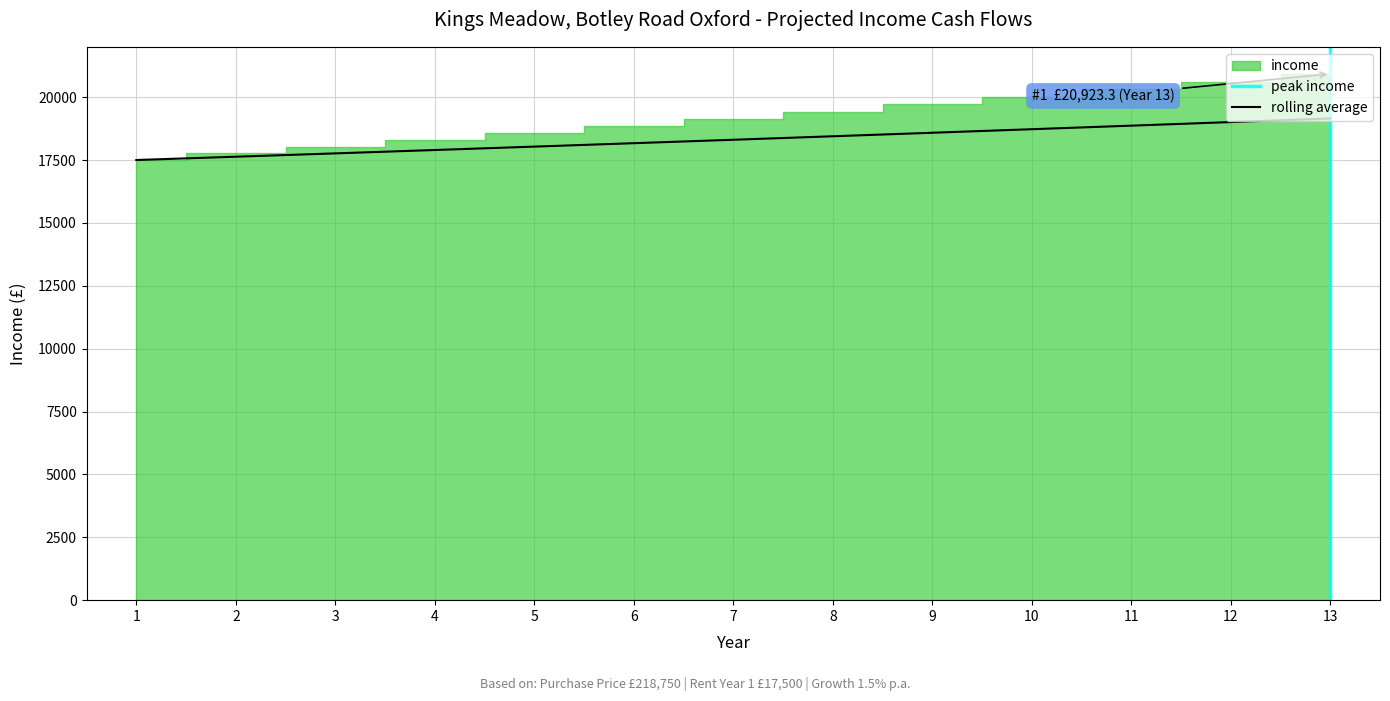

Reading right to left, transcribe all the data shown in this chart.

19151.9	19008.5	18866.0	18724.5	18583.9	18444.1	18305.4	18168.7	18032.8	17897.8	17763.8	17631.2	17500.0